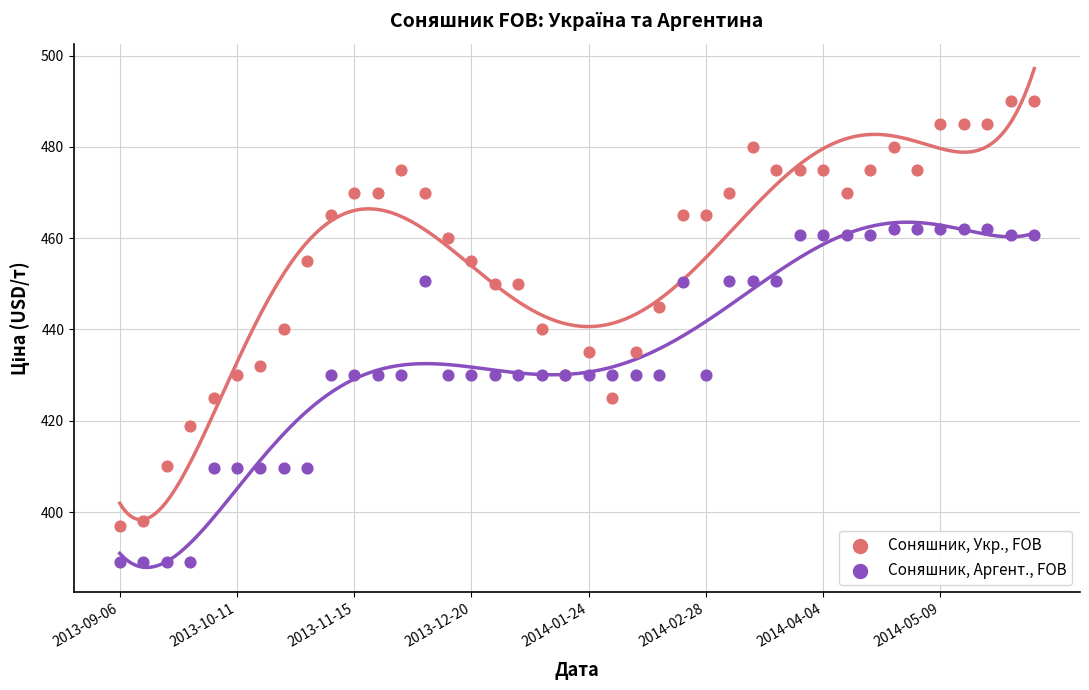

Which series has the widest spread of Y values?

Соняшник, Укр., FOB